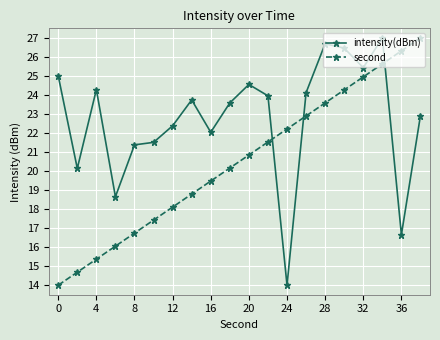

Which series ends up on top after the final intersection of second and intensity(dBm)?

second